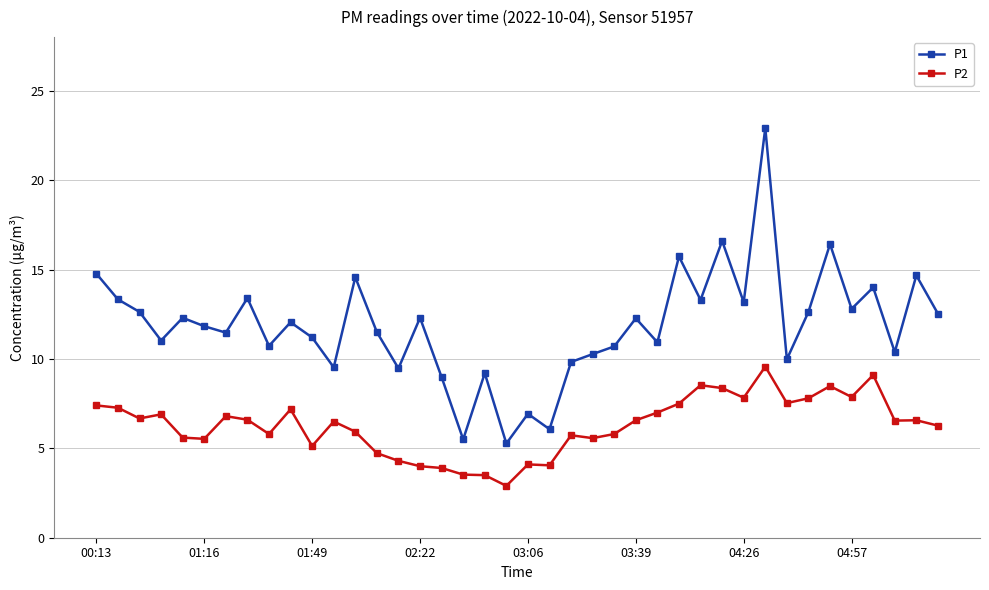

What is the sum of all P2 values?

251.0